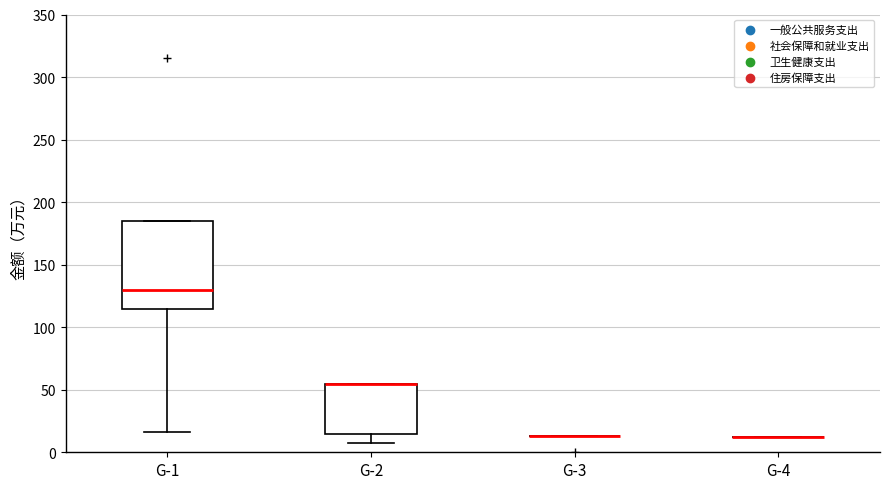

Which box is the tallest, from its lower edge to its upper edge?

G-1